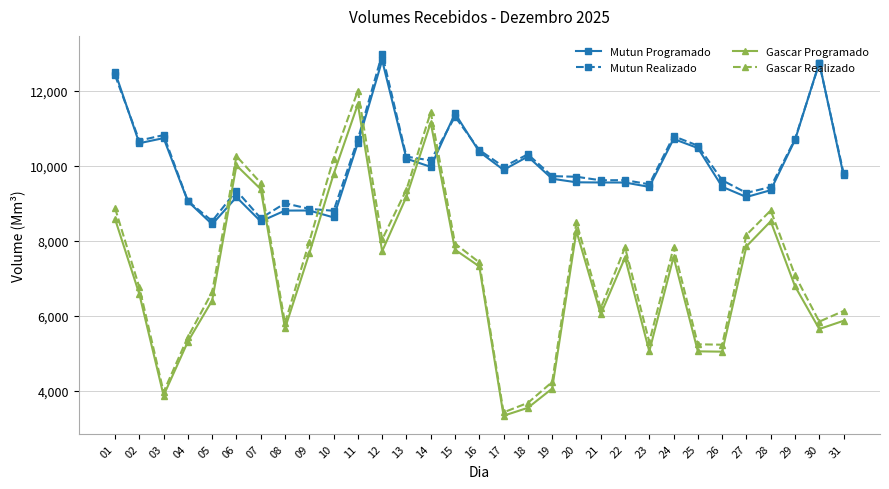

True or false: Gascar Programado and Mutun Programado cross at least once.

True